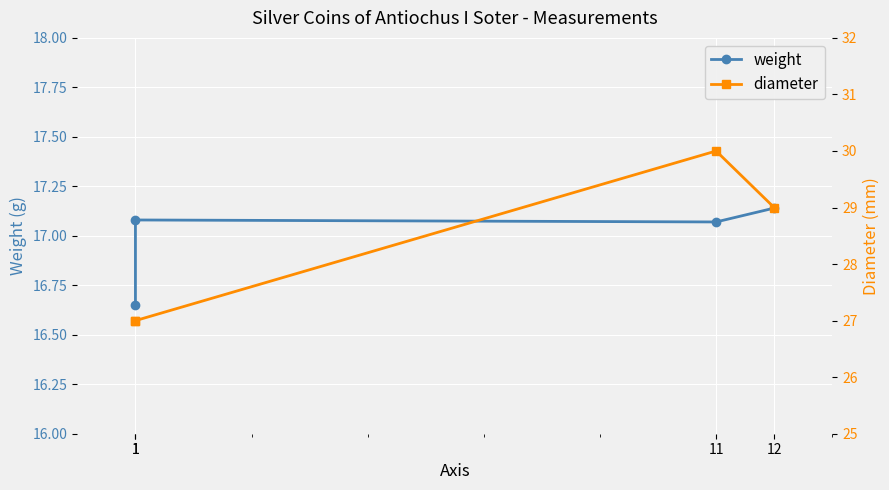

Rank the categories by weight value from highest to lowest.

12, 1, 11, 1